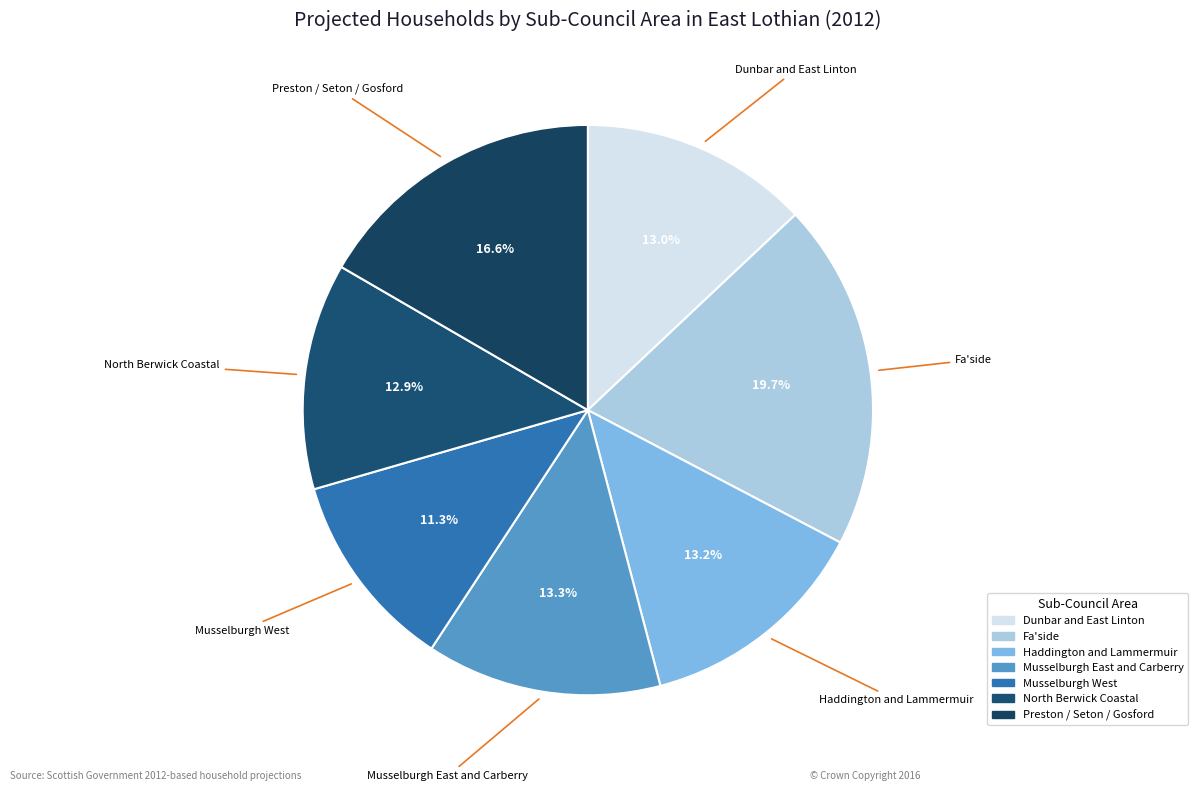

To the nearest percent, what portion does Musselburgh West represent?

11%